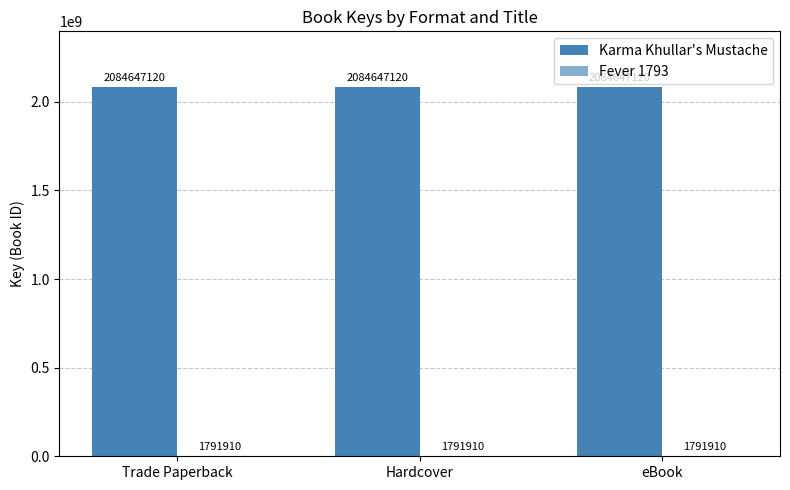

Which series has the largest range (max minus min)?

Karma Khullar's Mustache